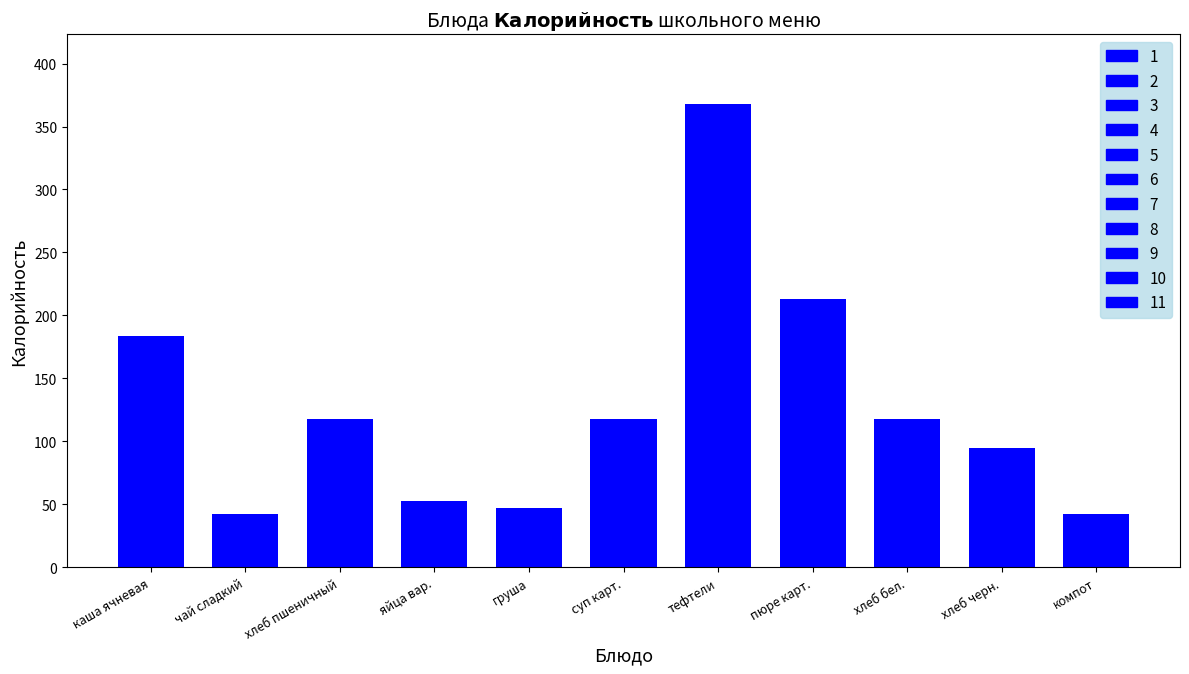

Is it true that the value at яйца вар. is 53?

True